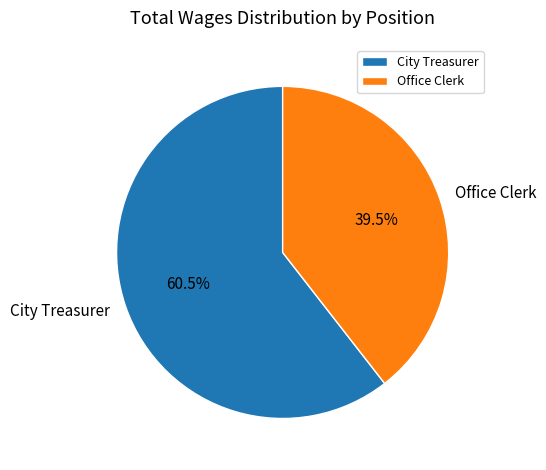

To the nearest percent, what is the average slice percentage?

50%